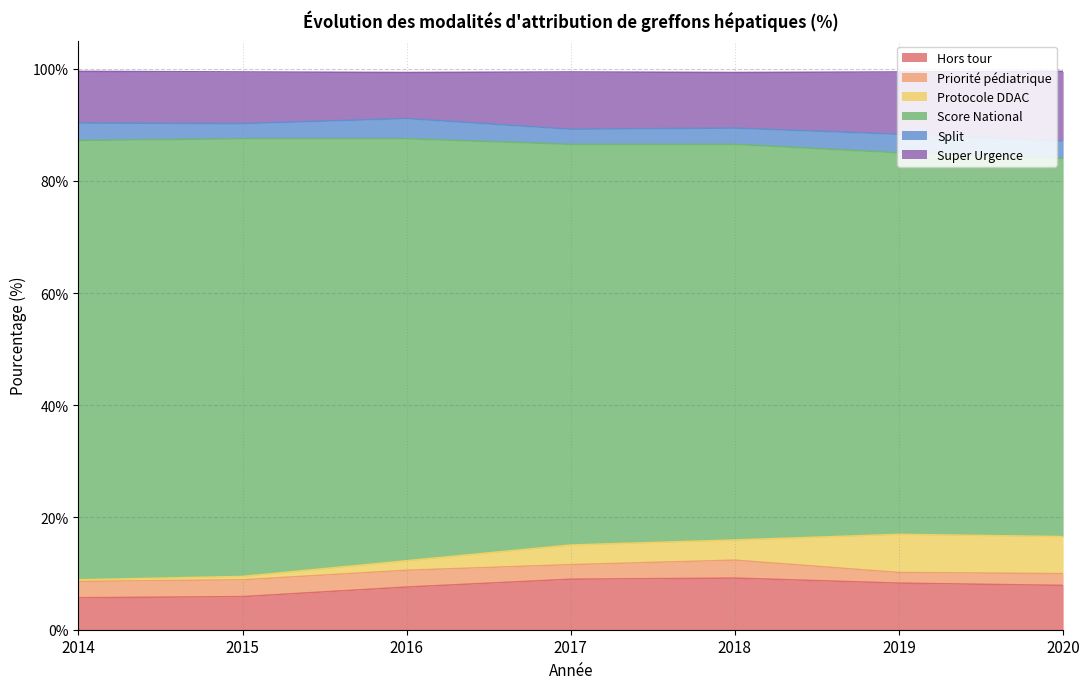

What is the highest value of the Hors tour series?

9.2